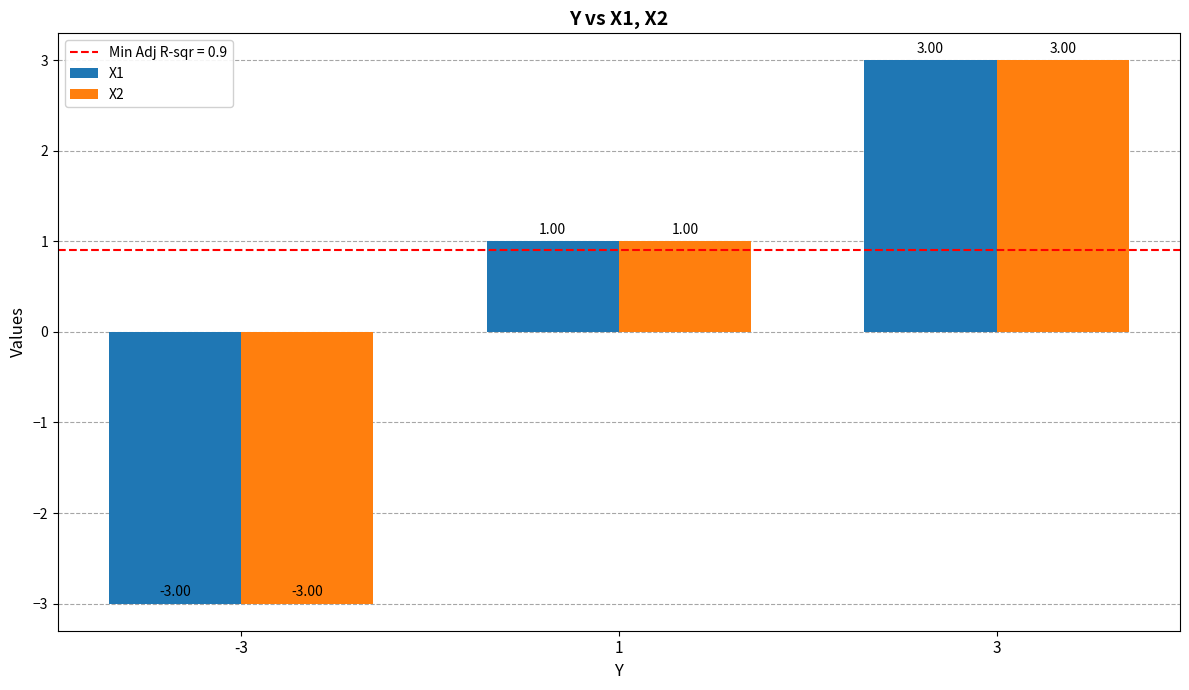

Which category has the lowest value in the X1 series?

-3